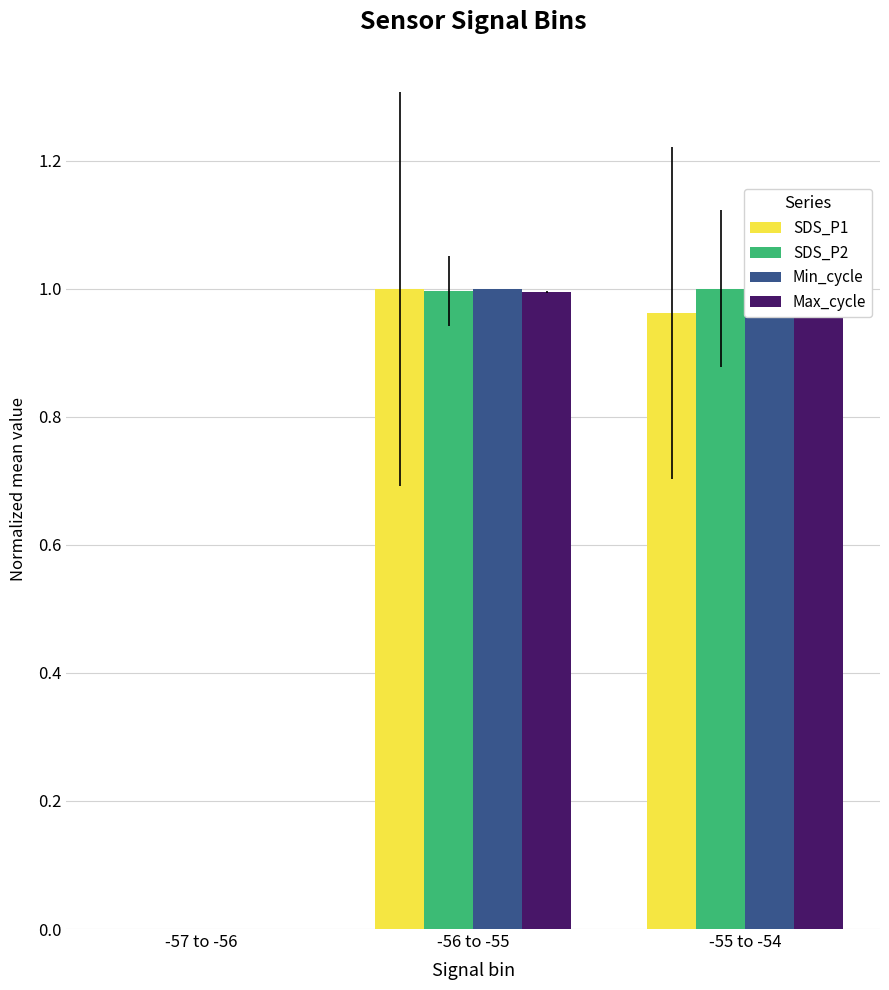

Reading right to left, transcribe all the data shown in this chart.

SDS_P1: -55 to -54=1.0	-56 to -55=1.0	-57 to -56=0.0
SDS_P2: -55 to -54=1.0	-56 to -55=1.0	-57 to -56=0.0
Min_cycle: -55 to -54=1.0	-56 to -55=1.0	-57 to -56=0.0
Max_cycle: -55 to -54=1.0	-56 to -55=1.0	-57 to -56=0.0